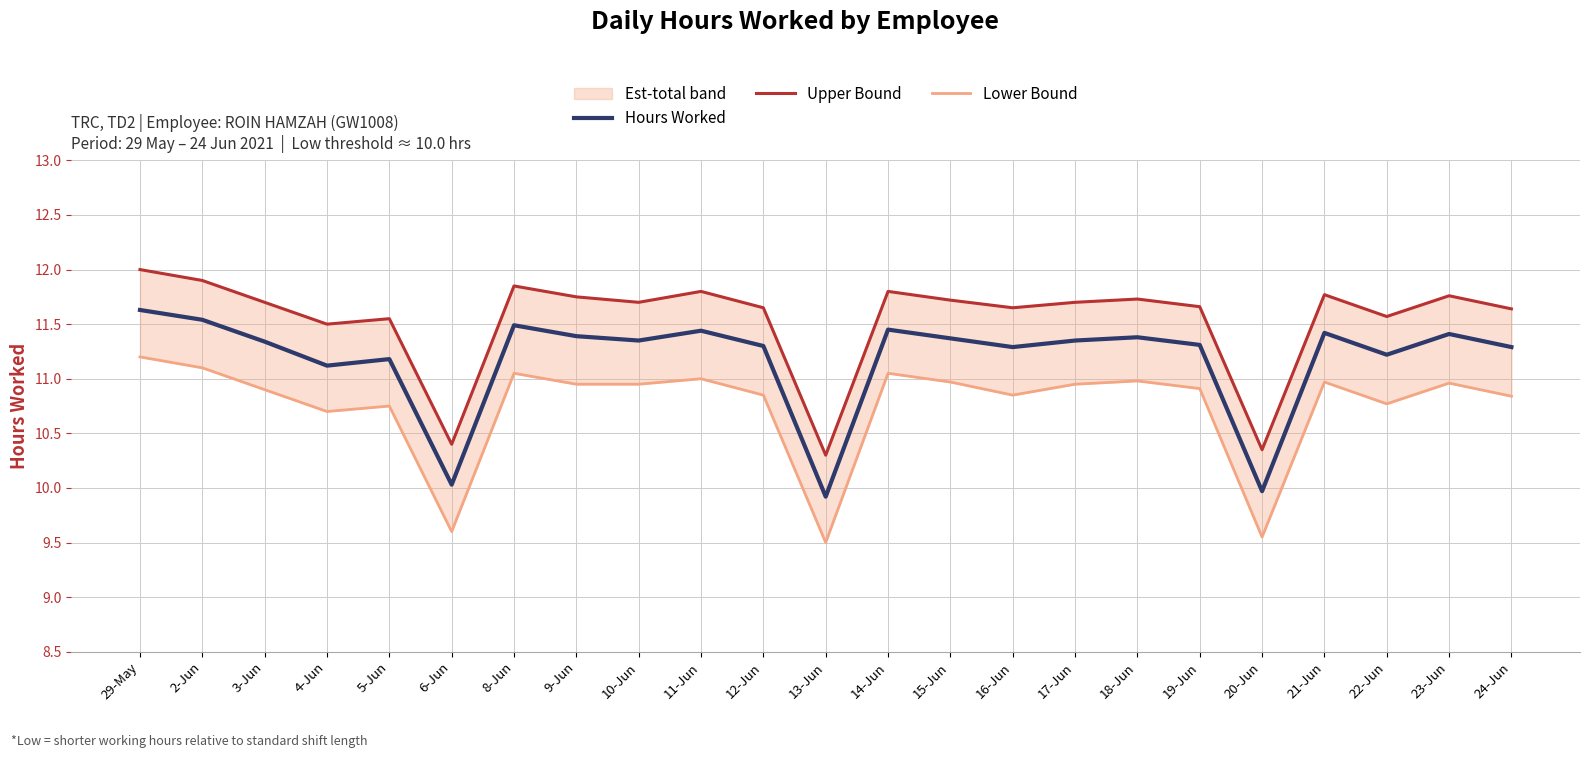

At how many categories does at least one series exceed 11?

20